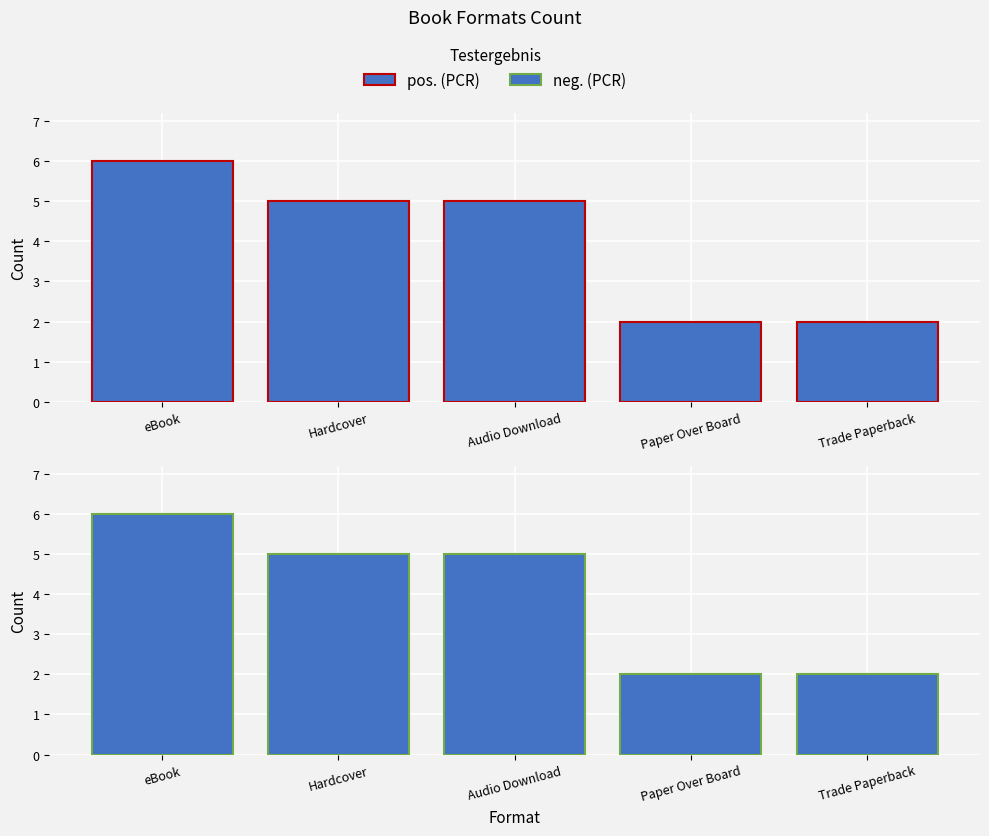

What is the lowest value of the pos. (PCR) series?

2